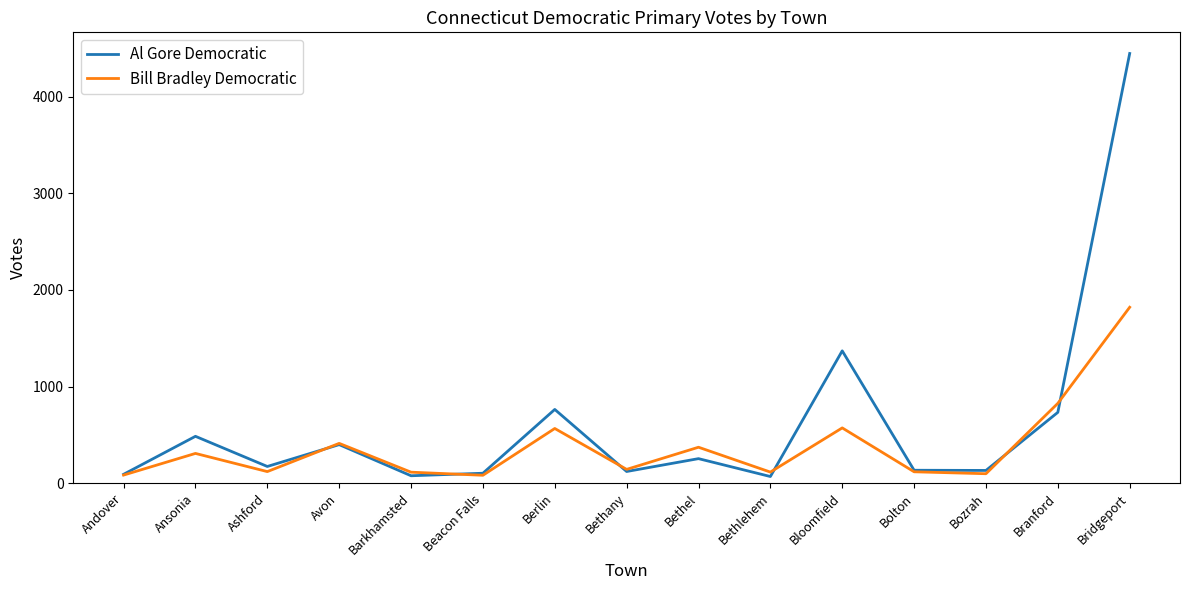

Rank the series by their maximum value, from highest to lowest.

Al Gore Democratic, Bill Bradley Democratic